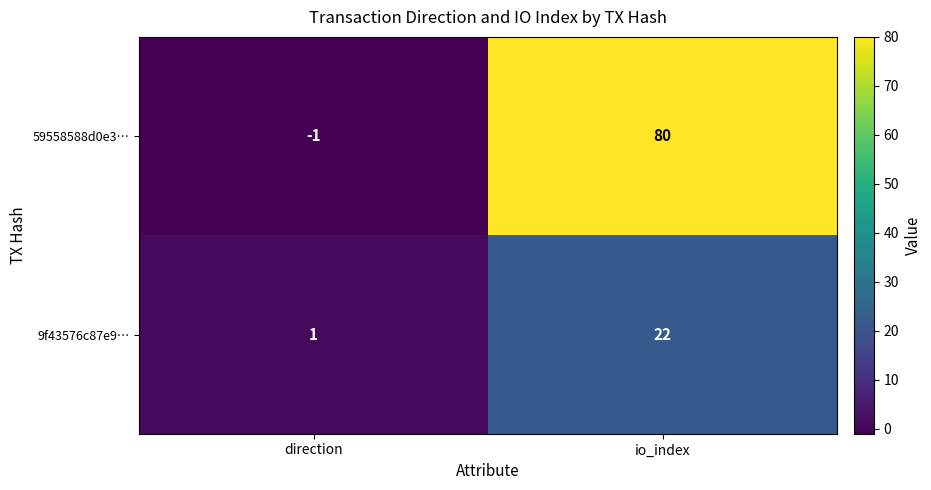

What is the difference between the highest and lowest values at io_index?

58